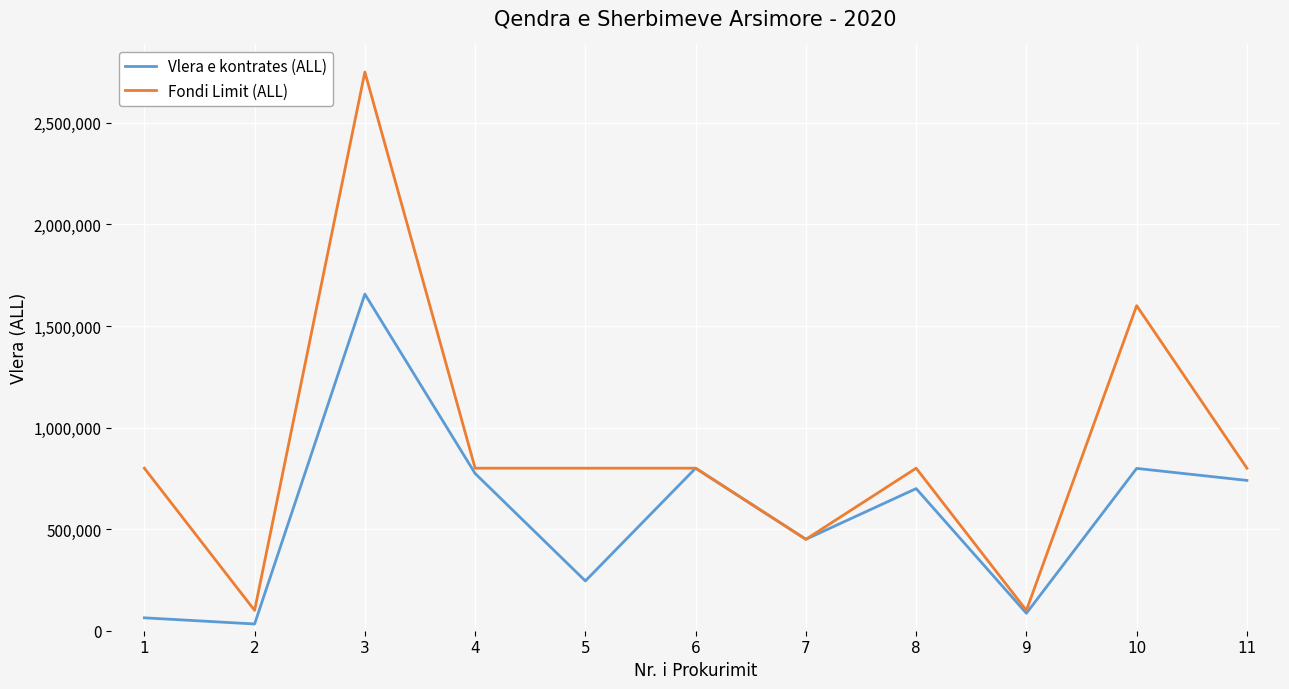

What is the minimum value shown in the chart?

33192.0